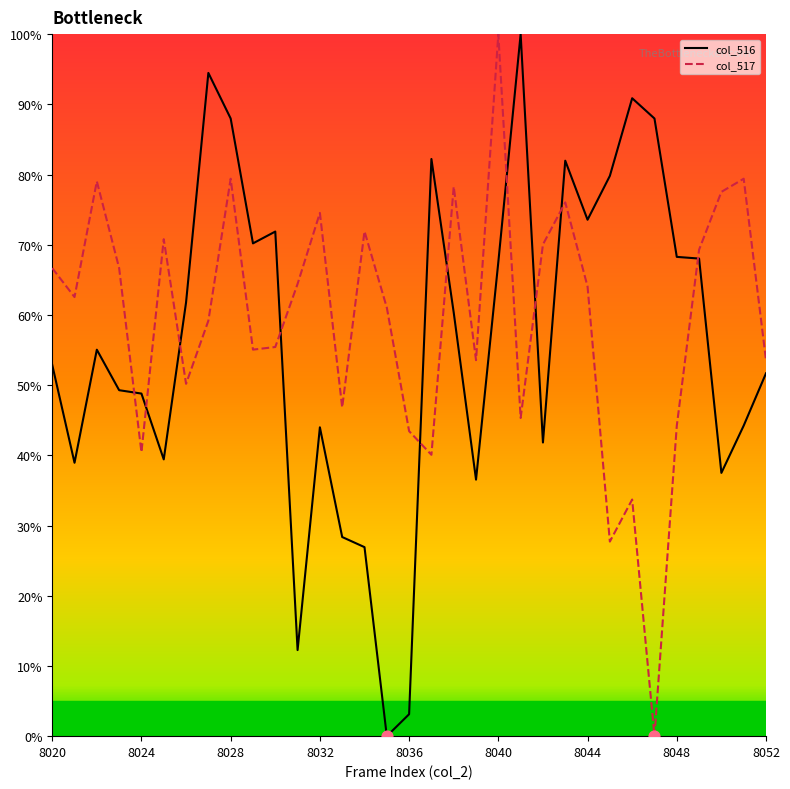

Which series has the largest Y range (max minus min)?

col_516